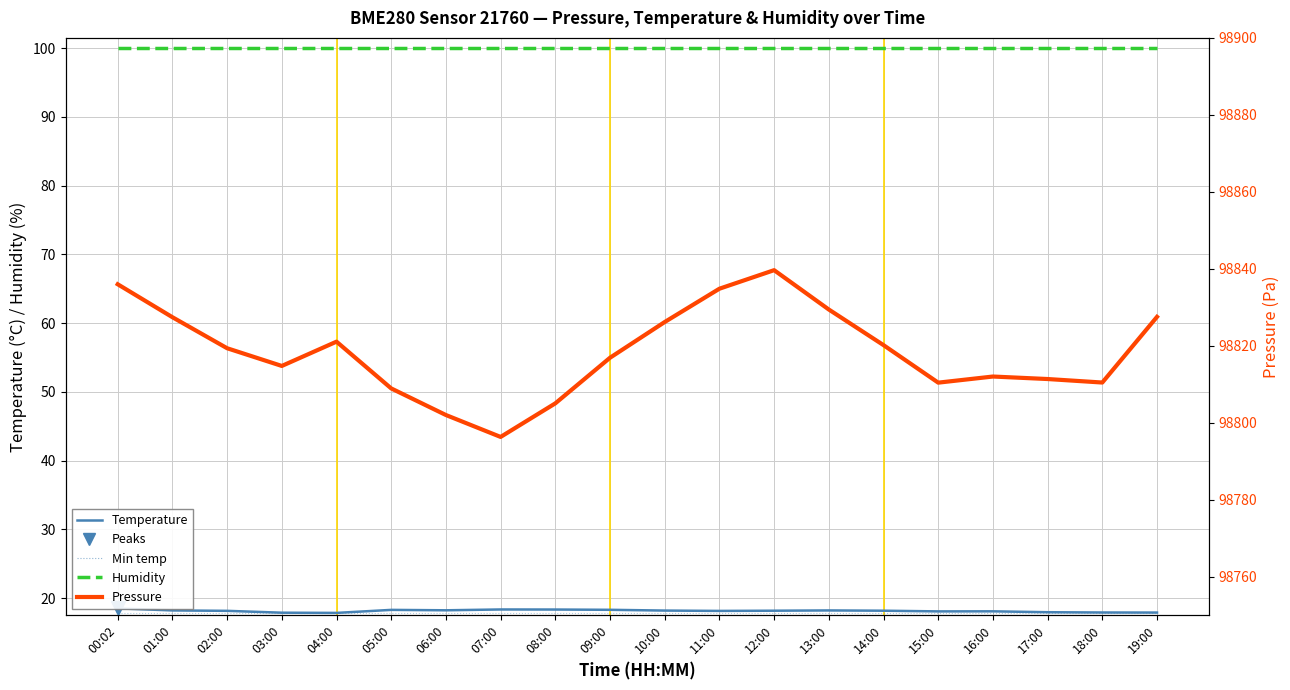

True or false: Humidity and Pressure intersect in this chart.

False